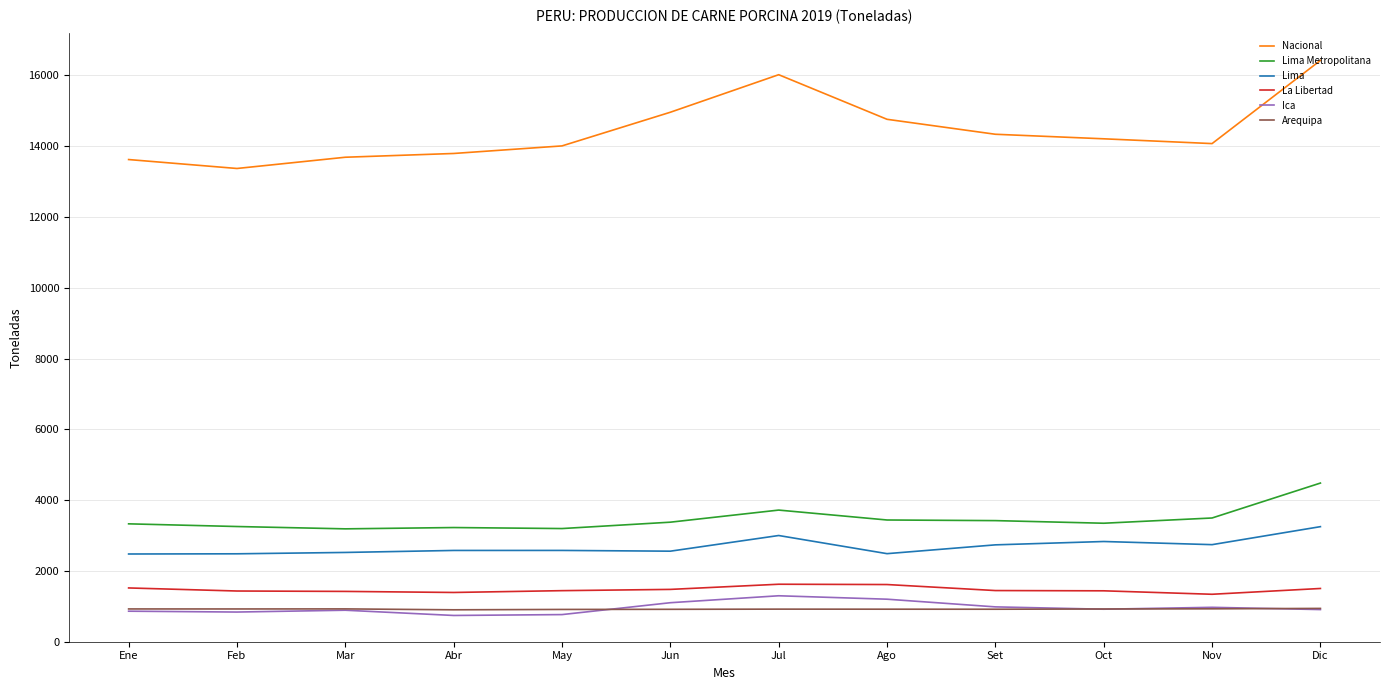

Which series has the largest total across all categories?

Nacional